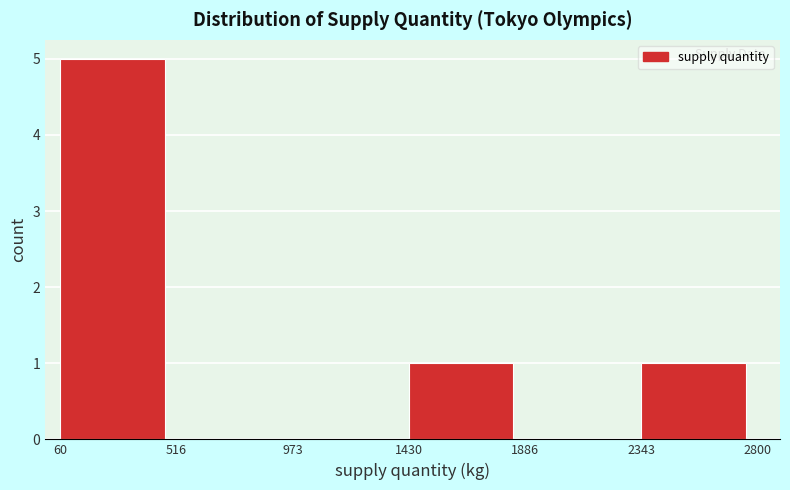

Over which range of the x-axis is the bar tallest?

60 to 516